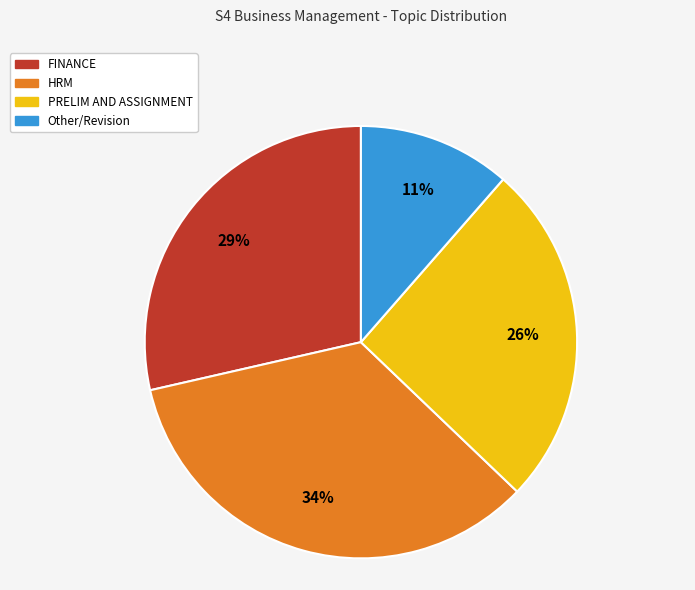

Approximately how many times larger is the value at HRM compared to PRELIM AND ASSIGNMENT?

1.3